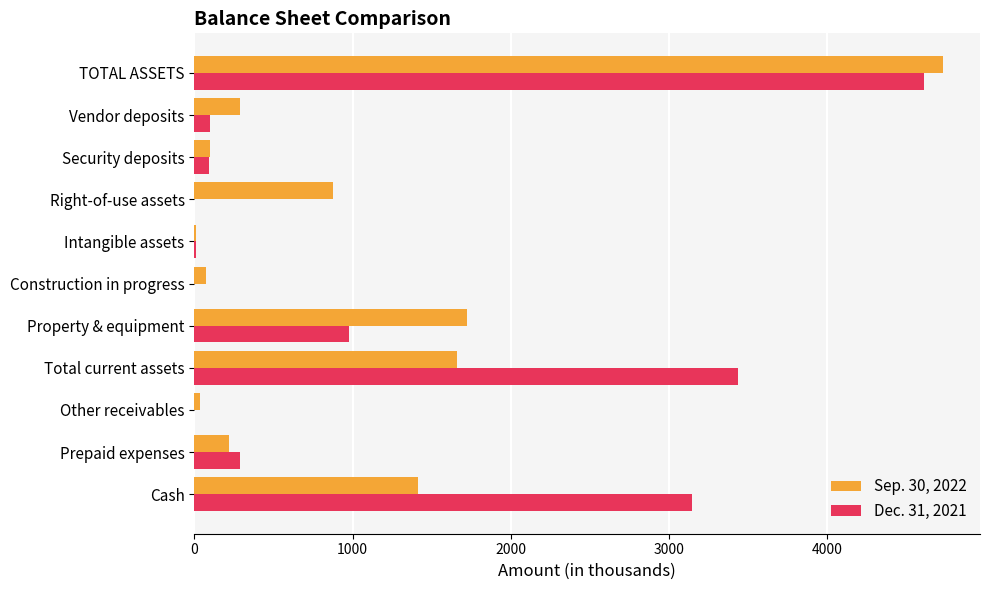

Which series has the largest range (max minus min)?

Sep. 30, 2022